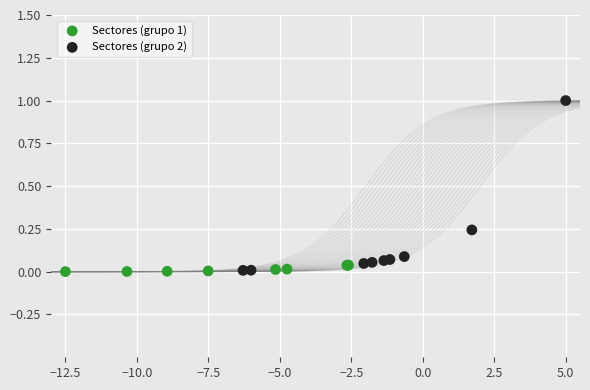

Which series has the widest spread of Y values?

Sectores (grupo 2)